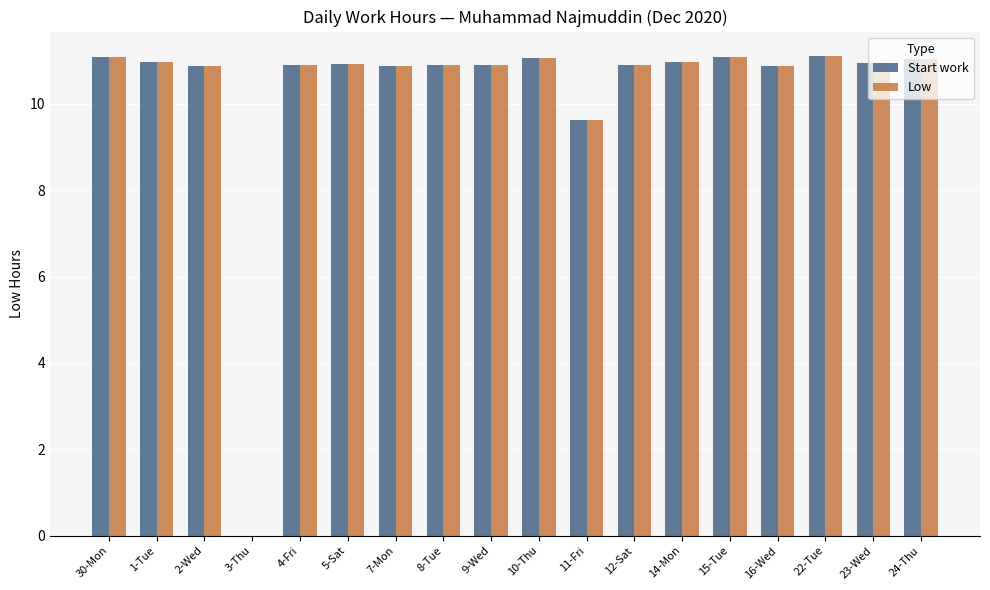

Is the value of Low at 11-Fri greater than the value of Start work at 22-Tue?

No